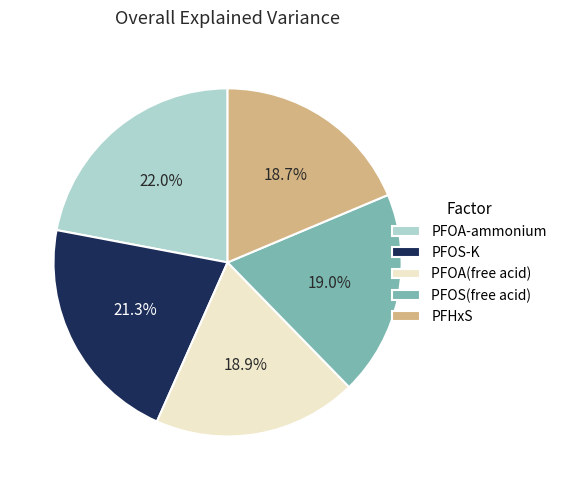

To the nearest percent, what is the difference between the largest and smallest slice percentages?

3%